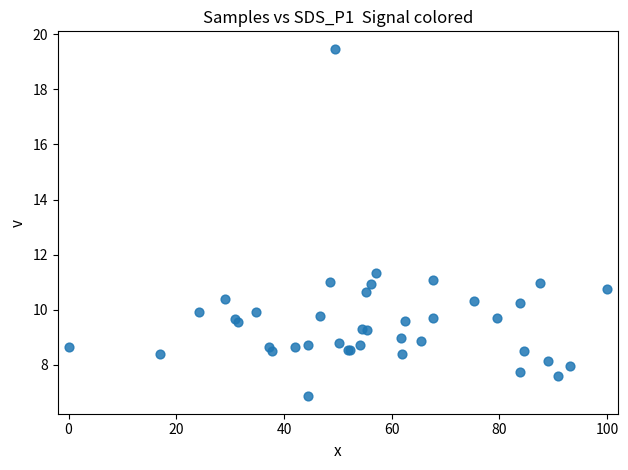

What Y value in the scatter plot is closest to 13?

11.3